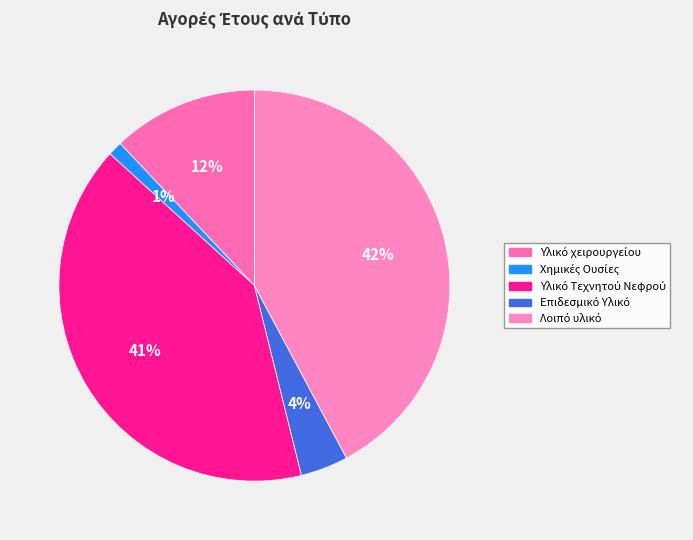

What is the change in value from Χημικές Ουσίες to Υλικό Τεχνητού Νεφρού?

+164192.2